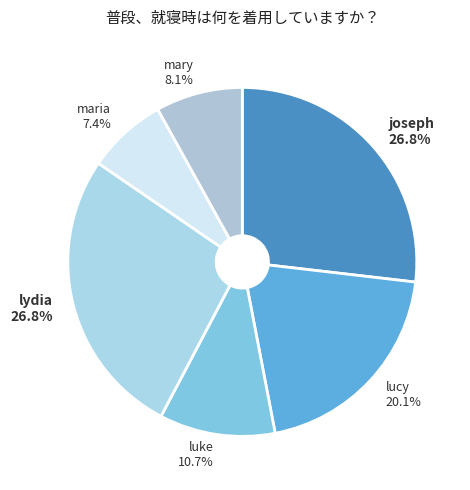

Between luke and joseph, which is larger?

joseph